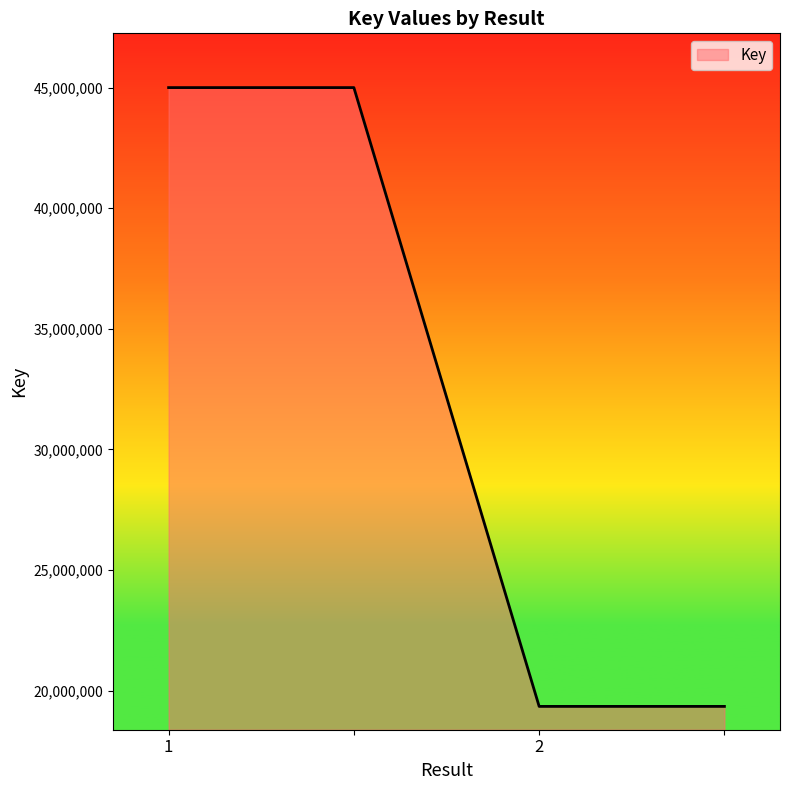

What is the average value?

32169936